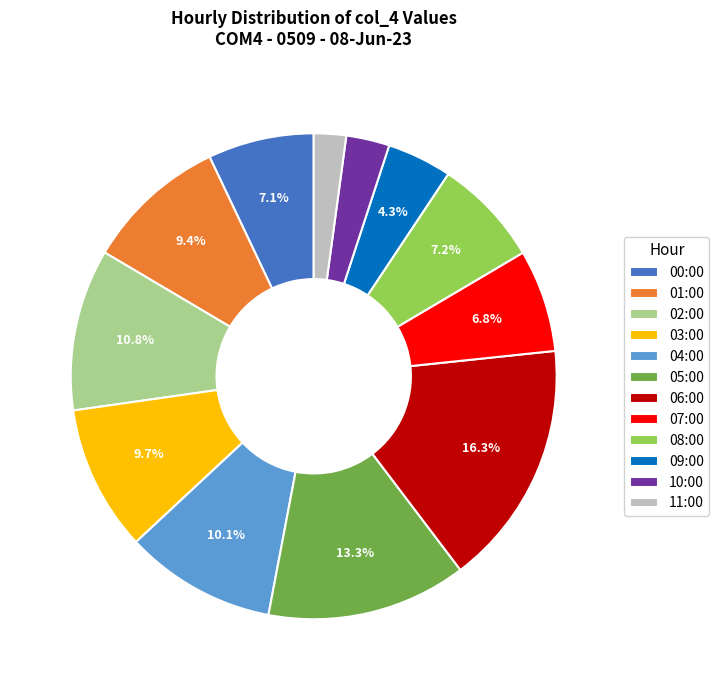

True or false: 04:00 accounts for 10% of the total.

True